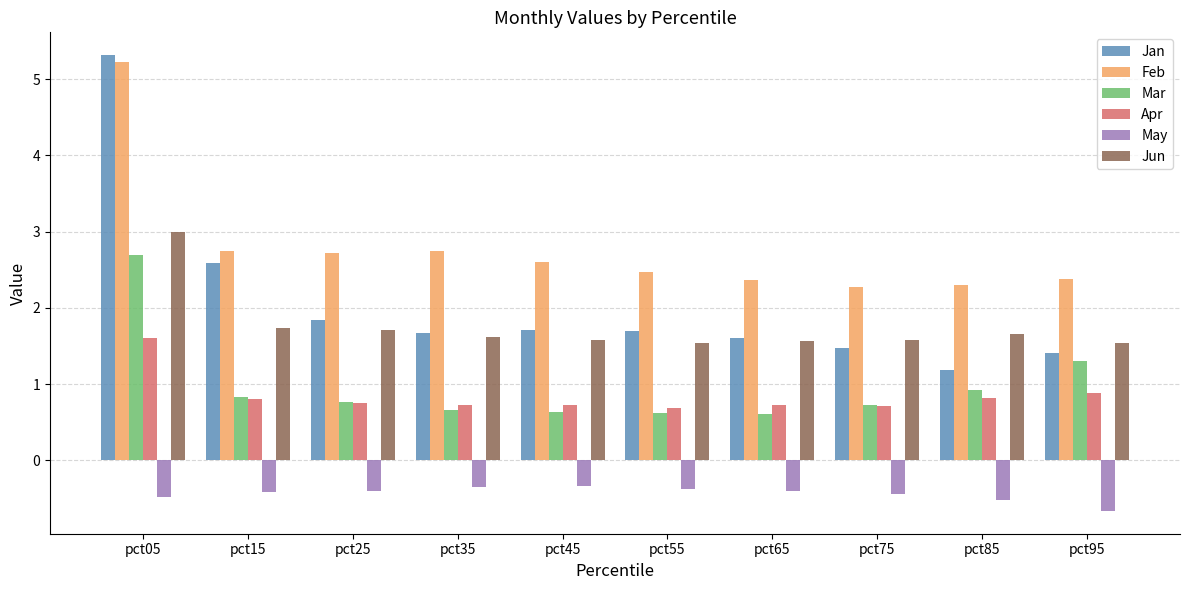

Is it true that Mar equals 0.7 at pct35?

True